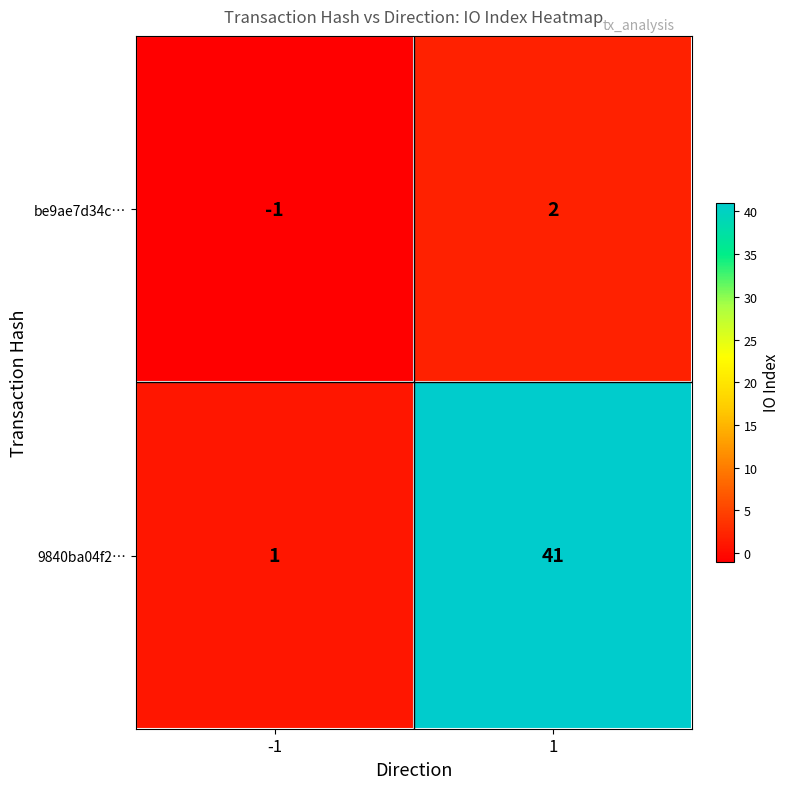

At which category is the sum across all series the highest?

1